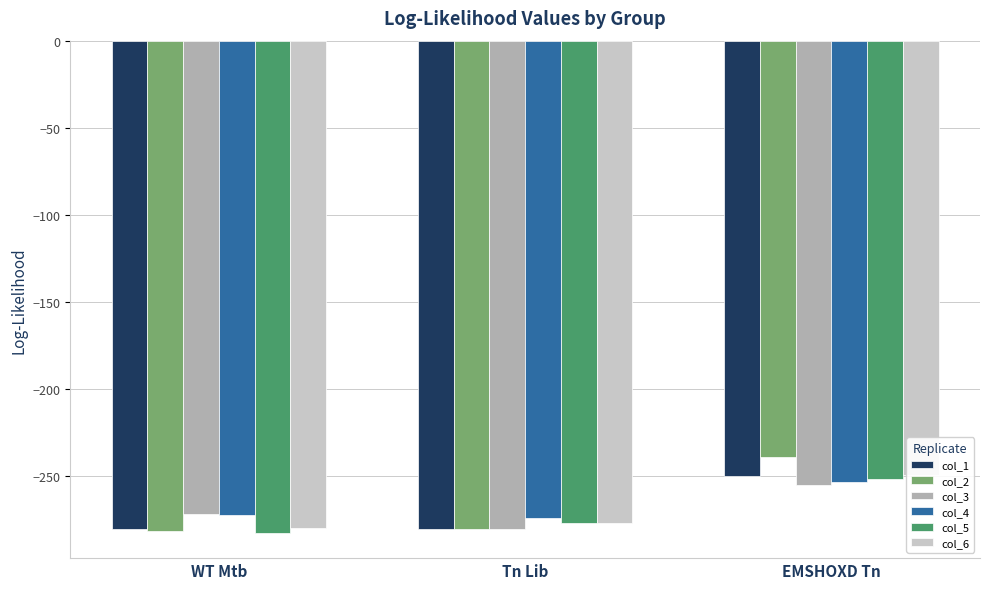

Rank the series at WT Mtb from lowest to highest value.

col_5, col_2, col_1, col_6, col_4, col_3